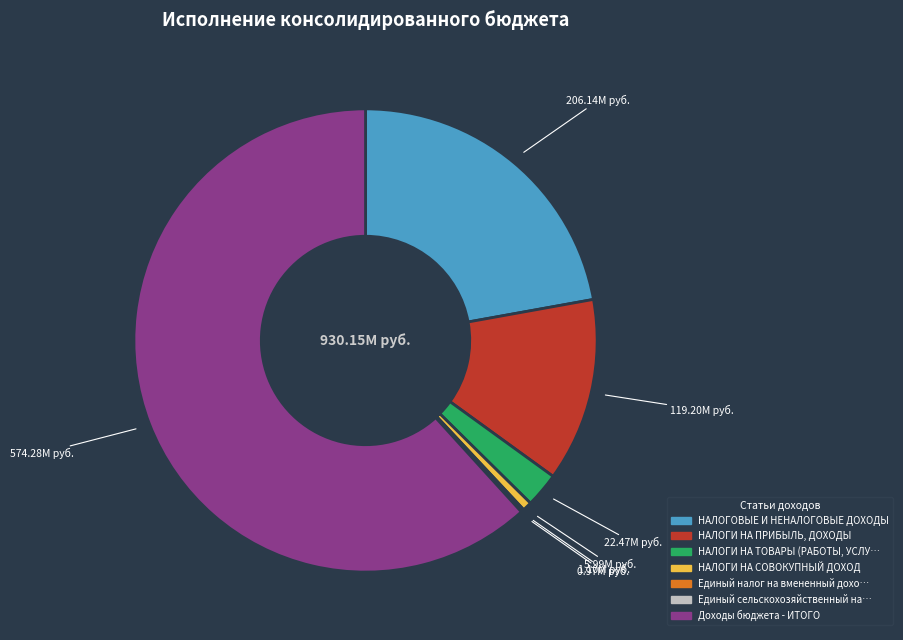

Does any single category account for the majority?

Yes